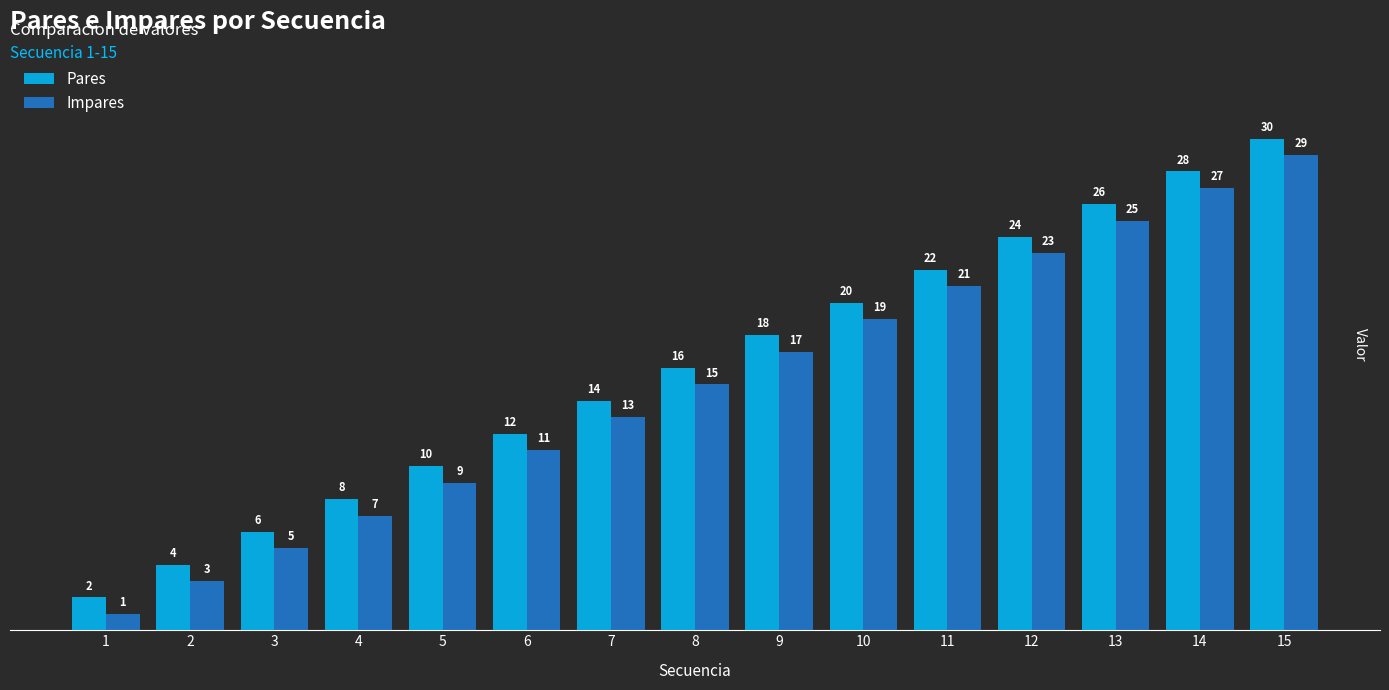

What is the sum of the Impares values at 4 and 5?

16